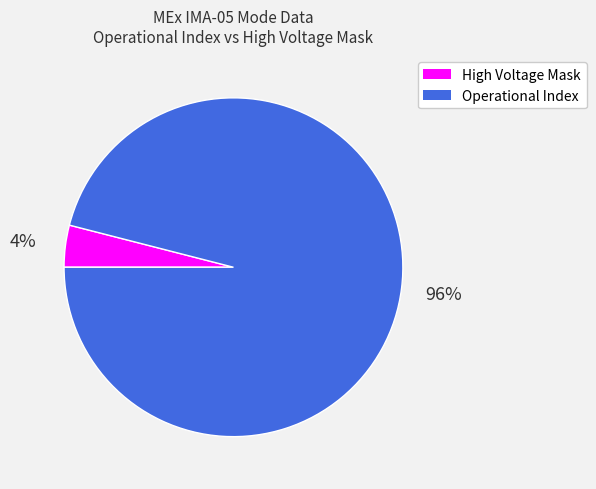

Is there a majority slice in this chart?

Yes